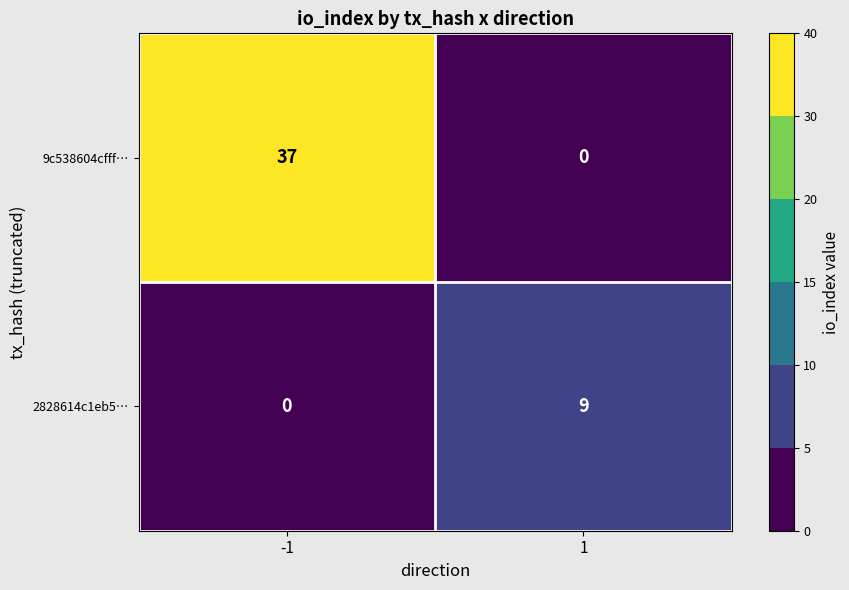

List the series in order of their peak value, lowest first.

2828614c1eb5…, 9c538604cfff…